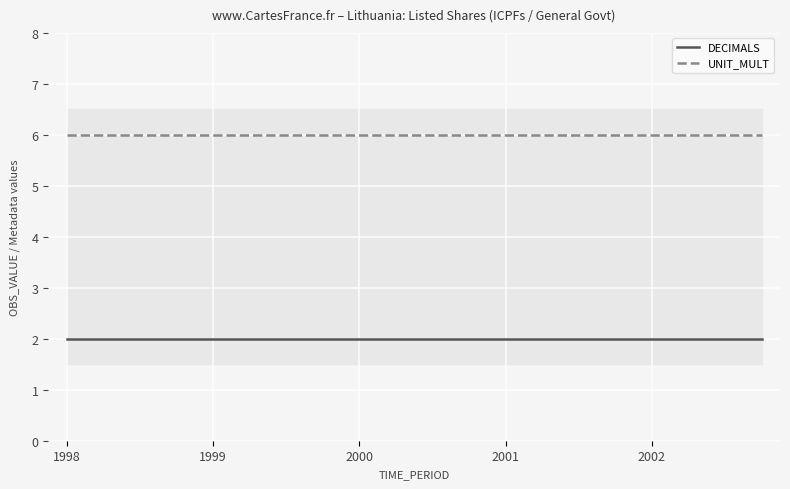

Which series has the largest range (max minus min)?

DECIMALS